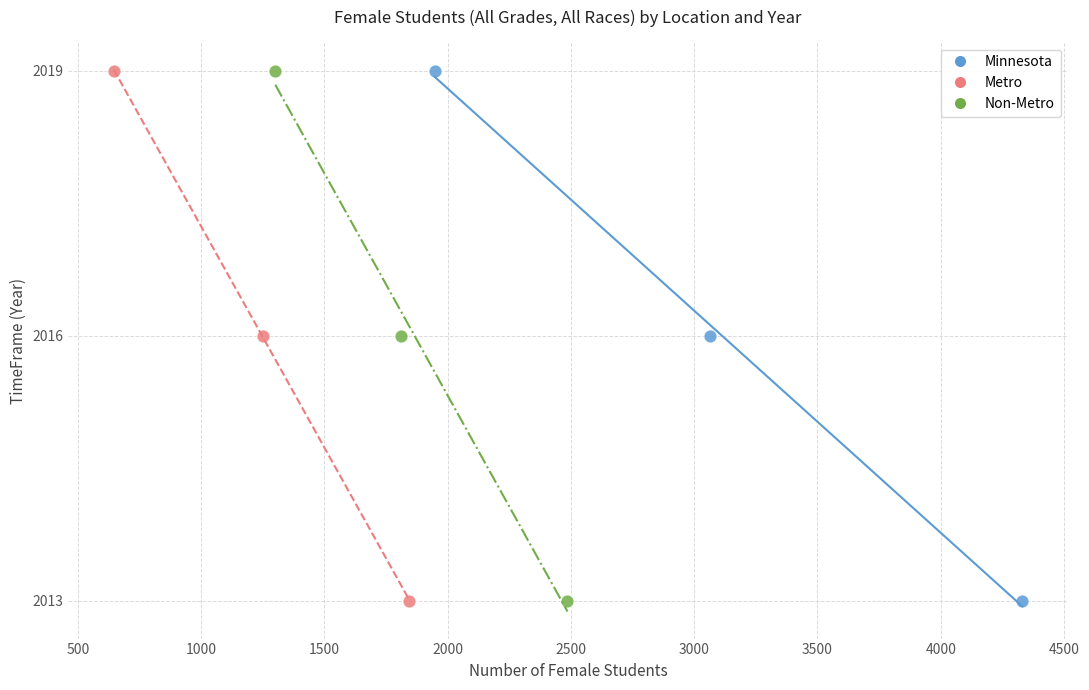

What are all the series names shown in the legend?

Minnesota, Metro, Non-Metro